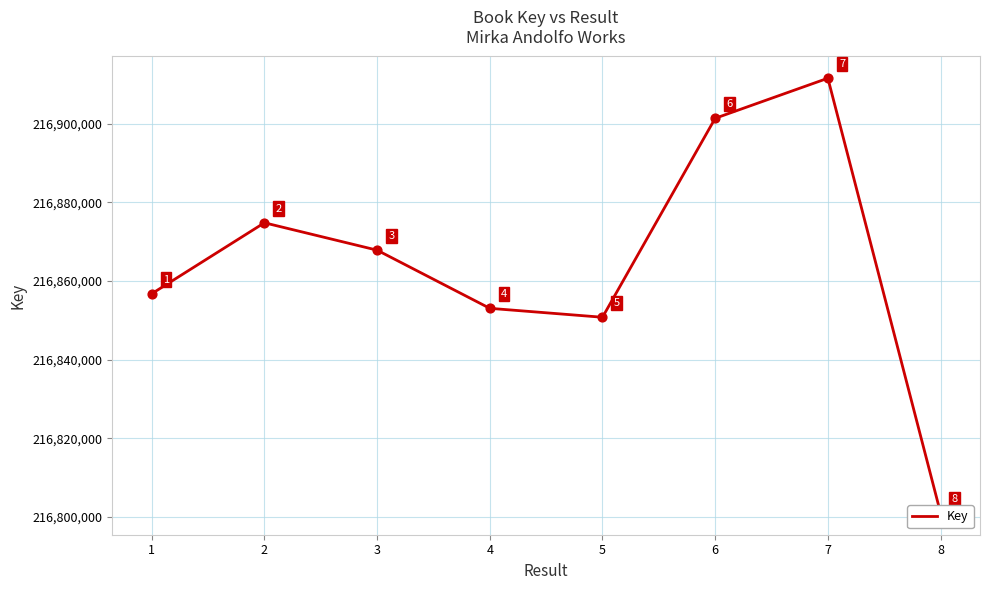

Which has a higher value, 4 or 8?

4